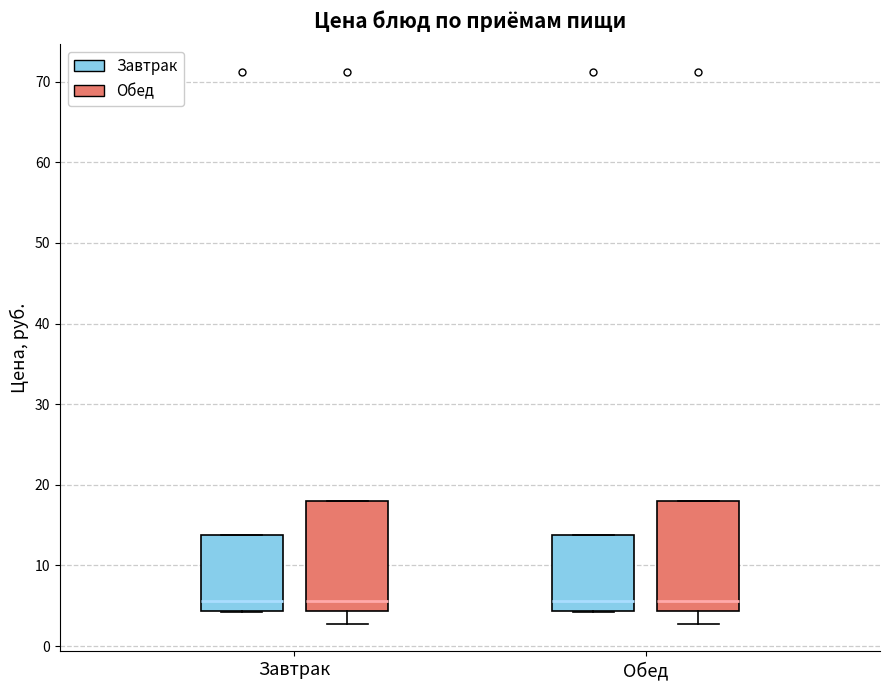

Reading left to right, transcribe this box plot: for each box, give where its median line is, the range the box spans, and where its two whiskers end, as read against the y-axis. The values are not printed on the chart, so give them approximately, as read against the axis.

Завтрак (Завтрак): median 6, box 4 to 14, whiskers 4 to 14
Завтрак (Обед): median 6, box 4 to 18, whiskers 3 to 18
Обед (Завтрак): median 6, box 4 to 14, whiskers 4 to 14
Обед (Обед): median 6, box 4 to 18, whiskers 3 to 18